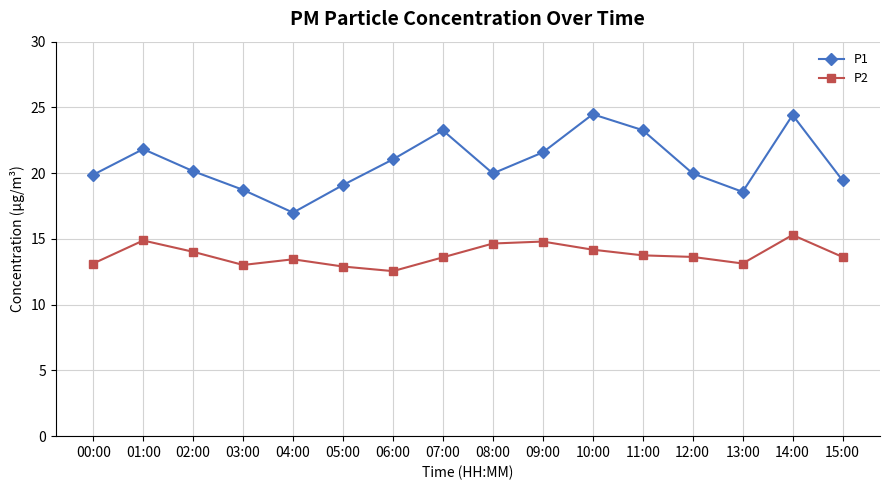

True or false: P2 and P1 intersect in this chart.

False